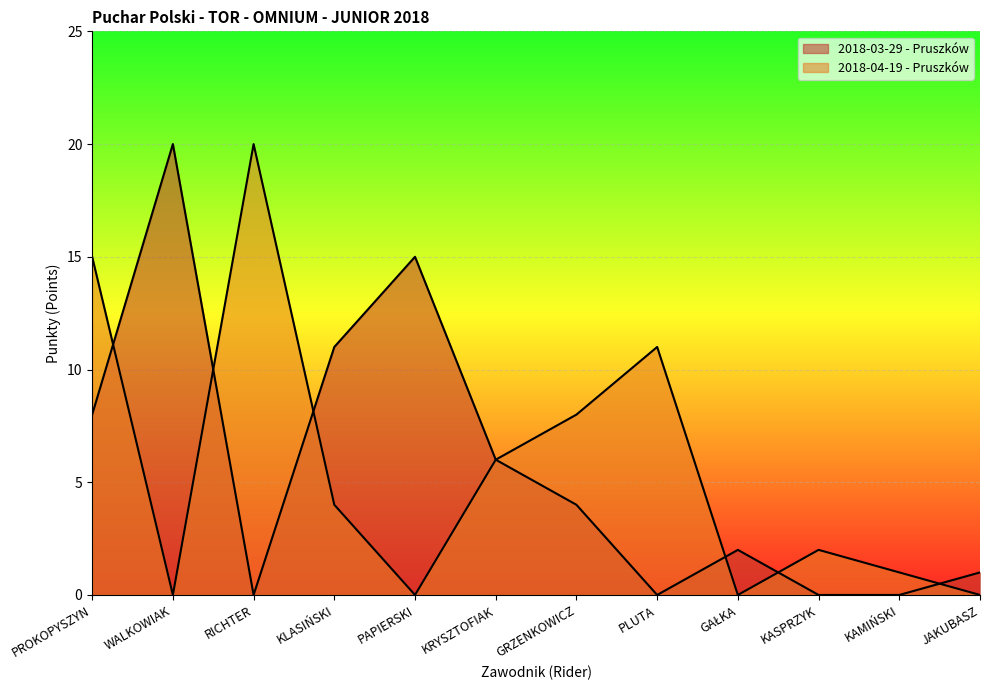

What are all the series names shown in the legend?

2018-03-29 - Pruszków, 2018-04-19 - Pruszków